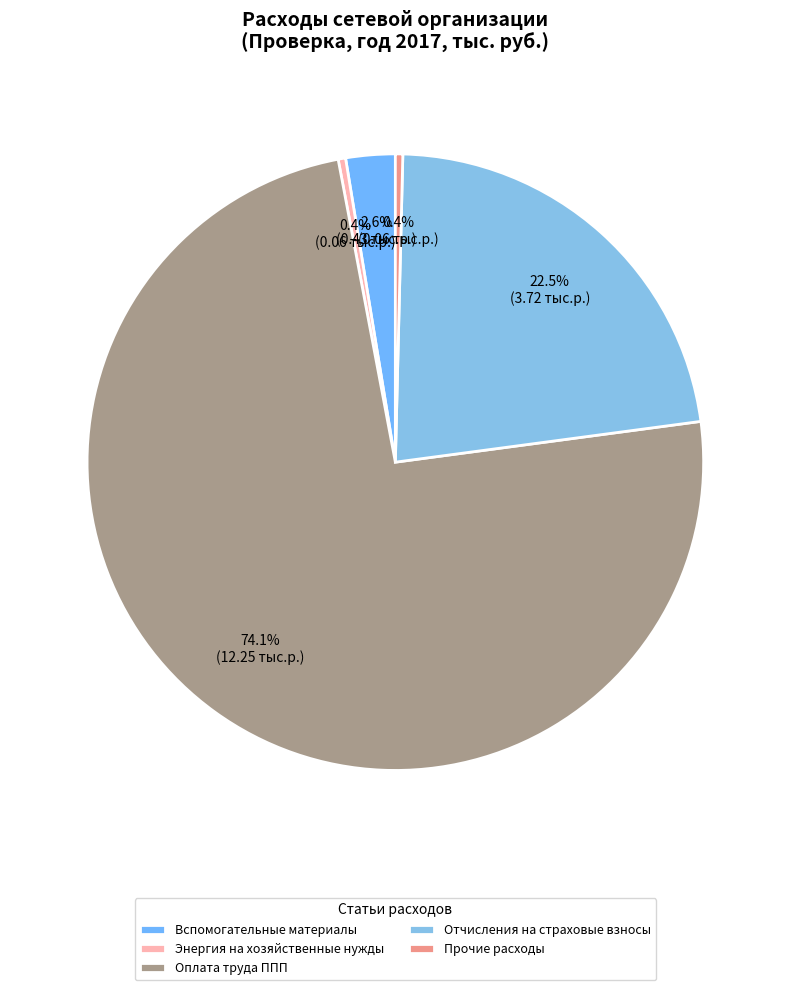

What percentage is the Оплата труда ППП slice, to the nearest percent?

74%